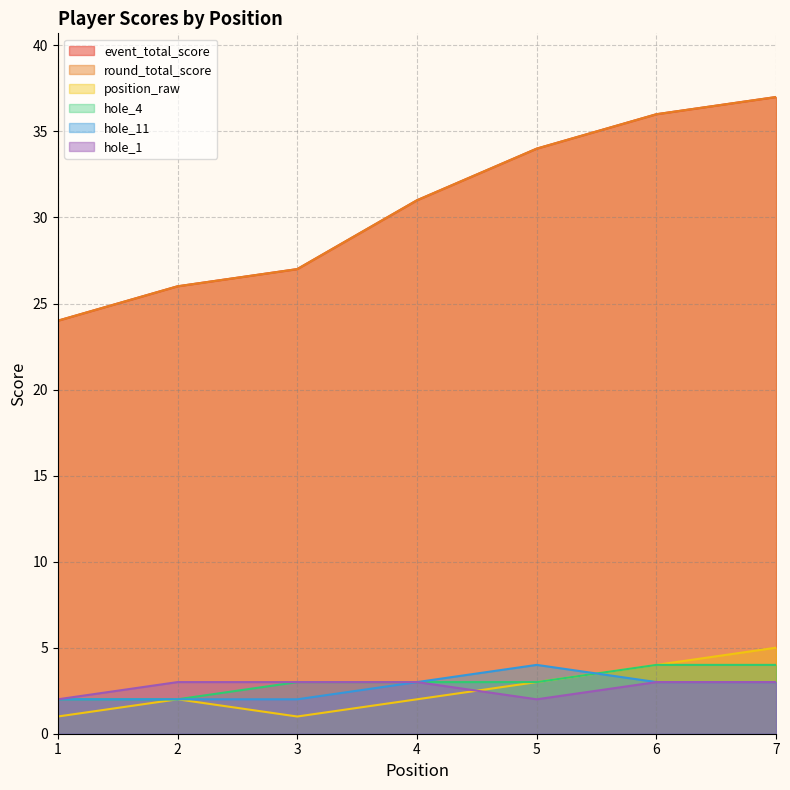

Reading left to right, what are all the values shown in this chart?

event_total_score: 1=24	2=26	3=27	4=31	5=34	6=36	7=37
round_total_score: 1=24	2=26	3=27	4=31	5=34	6=36	7=37
position_raw: 1=1	2=2	3=1	4=2	5=3	6=4	7=5
hole_4: 1=2	2=2	3=3	4=3	5=3	6=4	7=4
hole_11: 1=2	2=2	3=2	4=3	5=4	6=3	7=3
hole_1: 1=2	2=3	3=3	4=3	5=2	6=3	7=3